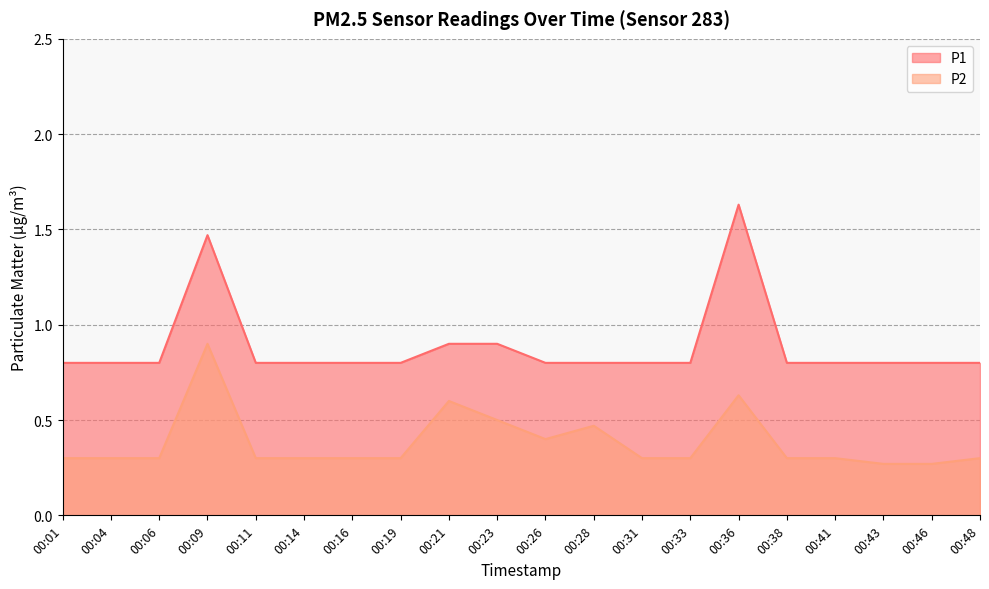

Which series has the largest total across all categories?

P1